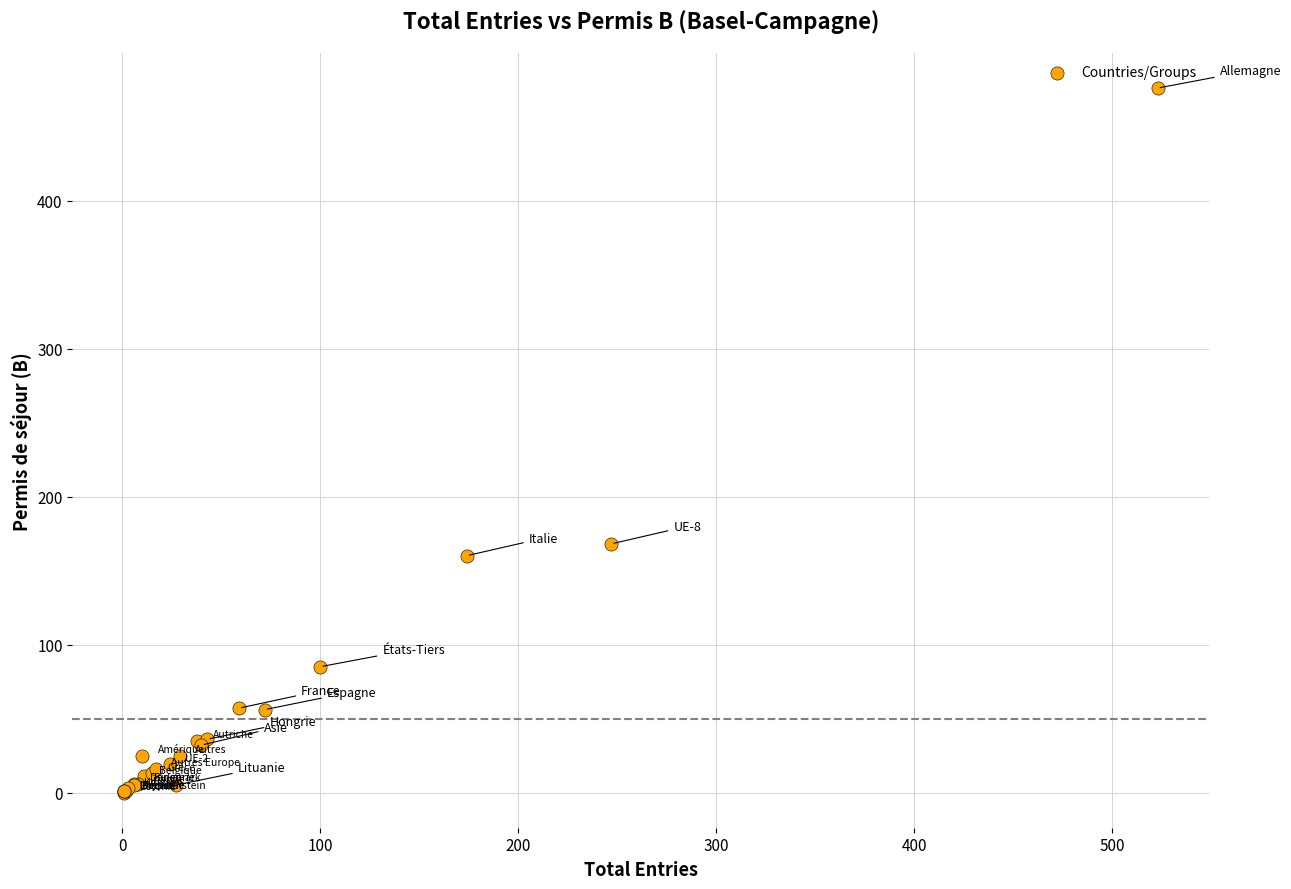

What Y value in the scatter plot is closest to 238?

168